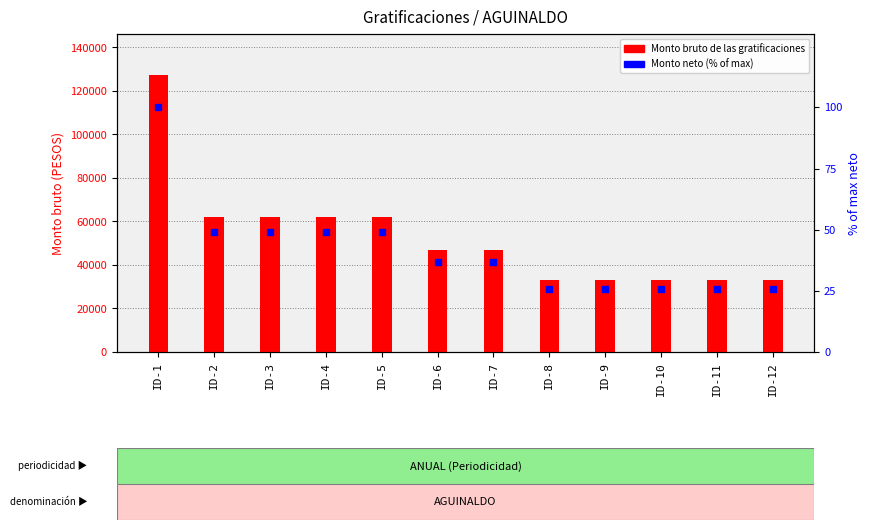

At how many categories does at least one series exceed 119376?

1